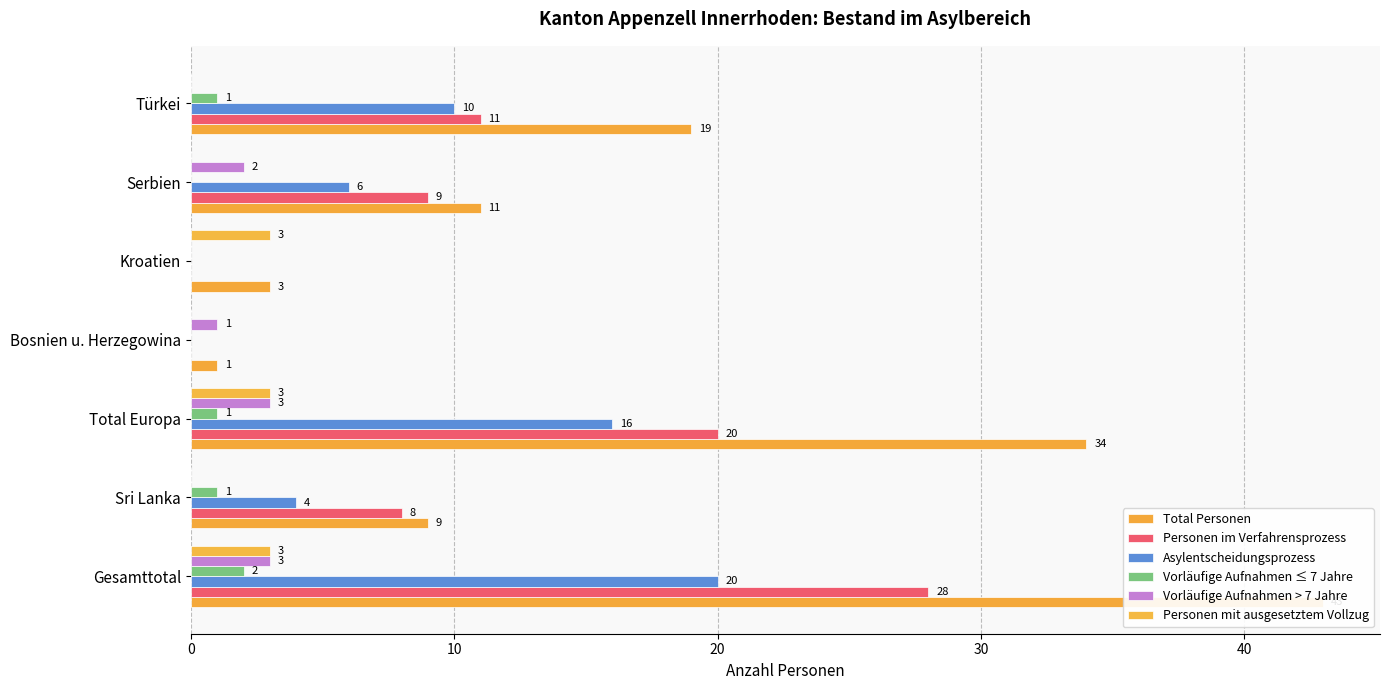

How many values in the Personen im Verfahrensprozess series exceed 9?

3